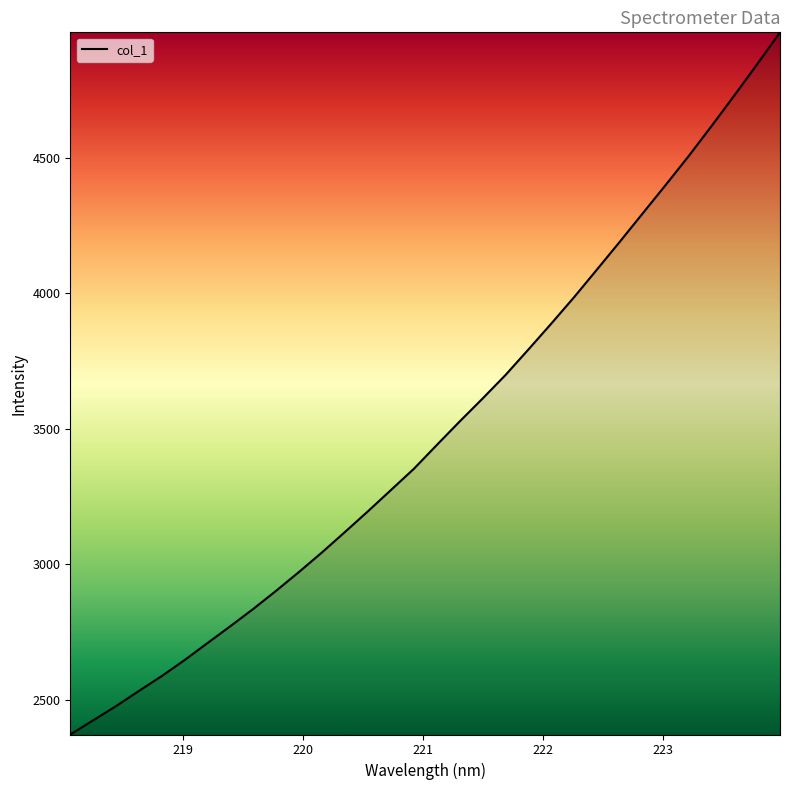

What is the smallest value displayed?

2371.4